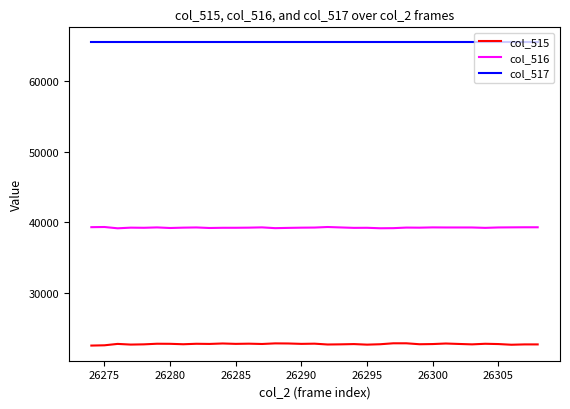

True or false: col_515 has more than 2 points higher than both neighbors.

True